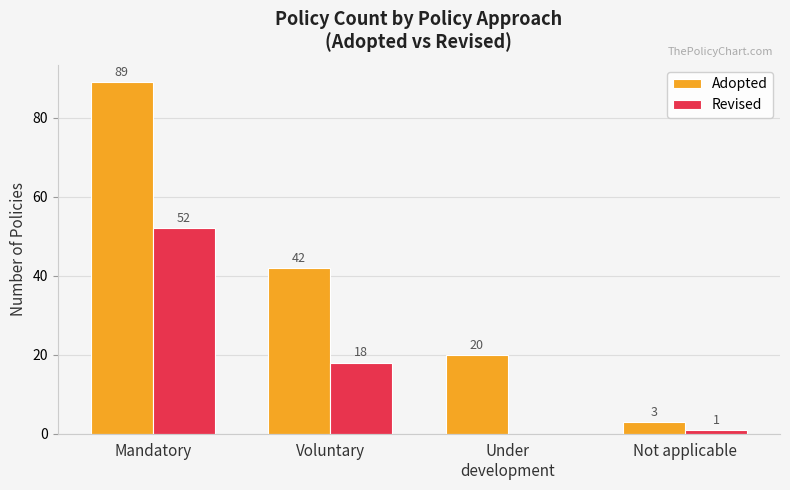

Reading left to right, extract all data points from this chart.

Adopted: Mandatory=89	Voluntary=42	Under
development=20	Not applicable=3
Revised: Mandatory=52	Voluntary=18	Under
development=0	Not applicable=1